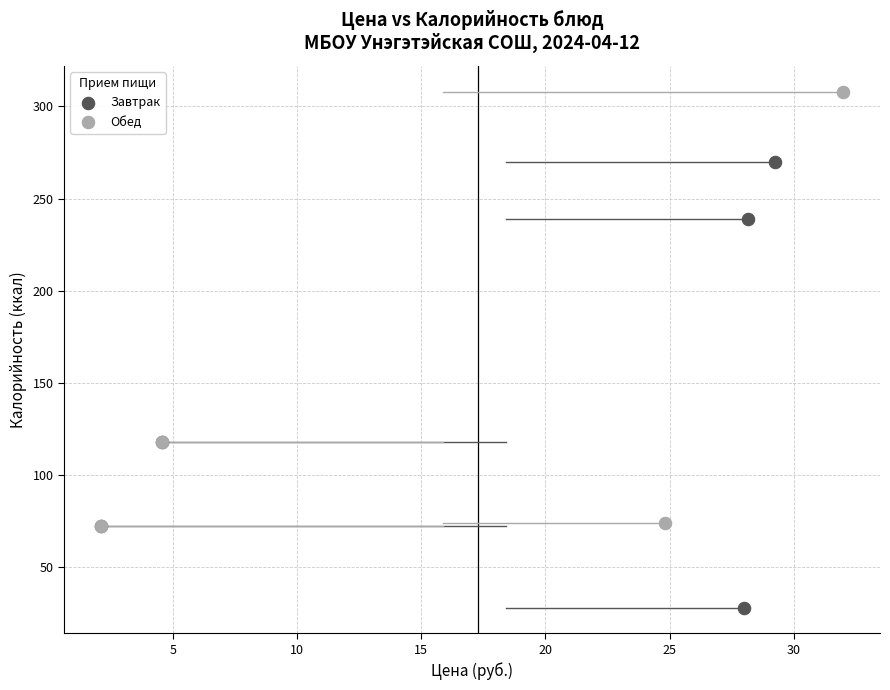

Which series reaches the maximum Y coordinate?

Обед